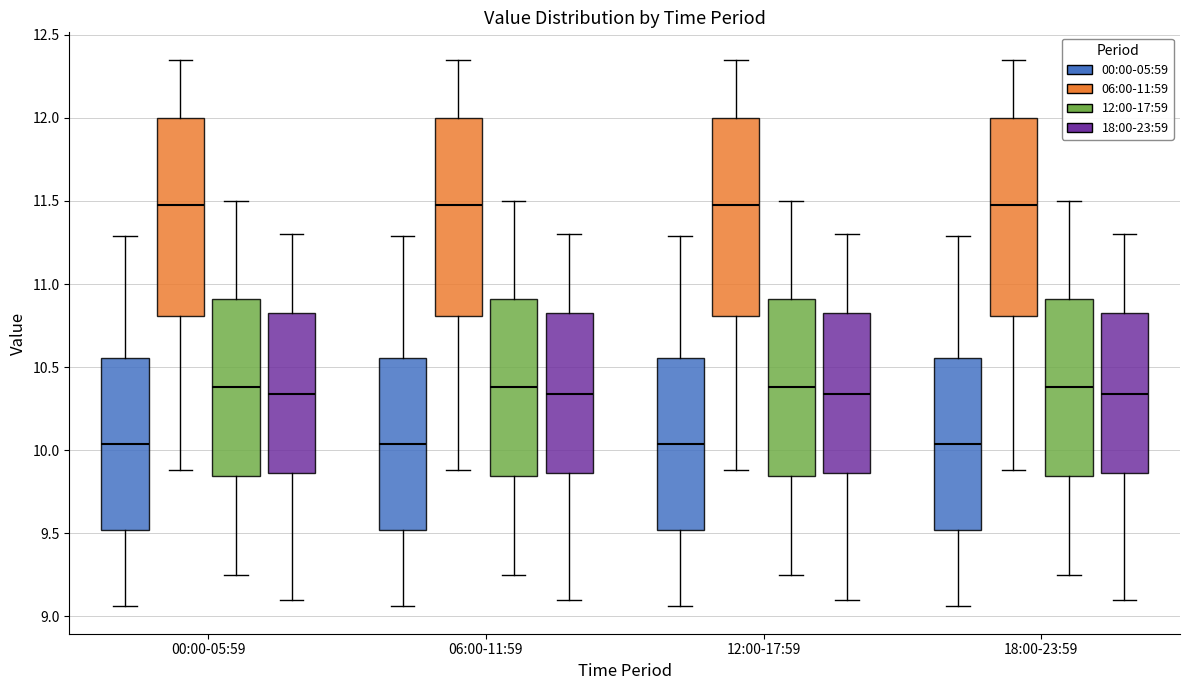

Reading left to right, read every box against the y-axis: the position of its median line, the range the box covers, and the ends of its whiskers. The values are not printed on the chart, so give them approximately, as read against the axis.

00:00-05:59 (00:00-05:59): median 10.05, box 9.50 to 10.55, whiskers 9.05 to 11.30
00:00-05:59 (06:00-11:59): median 11.50, box 10.80 to 12.00, whiskers 9.90 to 12.35
00:00-05:59 (12:00-17:59): median 10.40, box 9.85 to 10.90, whiskers 9.25 to 11.50
00:00-05:59 (18:00-23:59): median 10.35, box 9.85 to 10.85, whiskers 9.10 to 11.30
06:00-11:59 (00:00-05:59): median 10.05, box 9.50 to 10.55, whiskers 9.05 to 11.30
06:00-11:59 (06:00-11:59): median 11.50, box 10.80 to 12.00, whiskers 9.90 to 12.35
06:00-11:59 (12:00-17:59): median 10.40, box 9.85 to 10.90, whiskers 9.25 to 11.50
06:00-11:59 (18:00-23:59): median 10.35, box 9.85 to 10.85, whiskers 9.10 to 11.30
12:00-17:59 (00:00-05:59): median 10.05, box 9.50 to 10.55, whiskers 9.05 to 11.30
12:00-17:59 (06:00-11:59): median 11.50, box 10.80 to 12.00, whiskers 9.90 to 12.35
12:00-17:59 (12:00-17:59): median 10.40, box 9.85 to 10.90, whiskers 9.25 to 11.50
12:00-17:59 (18:00-23:59): median 10.35, box 9.85 to 10.85, whiskers 9.10 to 11.30
18:00-23:59 (00:00-05:59): median 10.05, box 9.50 to 10.55, whiskers 9.05 to 11.30
18:00-23:59 (06:00-11:59): median 11.50, box 10.80 to 12.00, whiskers 9.90 to 12.35
18:00-23:59 (12:00-17:59): median 10.40, box 9.85 to 10.90, whiskers 9.25 to 11.50
18:00-23:59 (18:00-23:59): median 10.35, box 9.85 to 10.85, whiskers 9.10 to 11.30